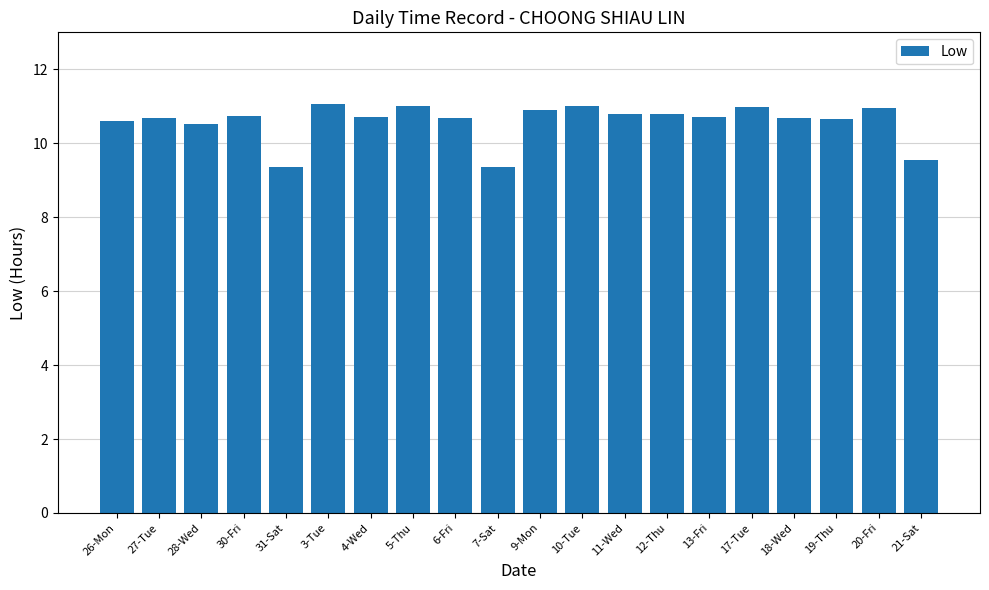

What is the difference between the maximum and minimum values?

1.7